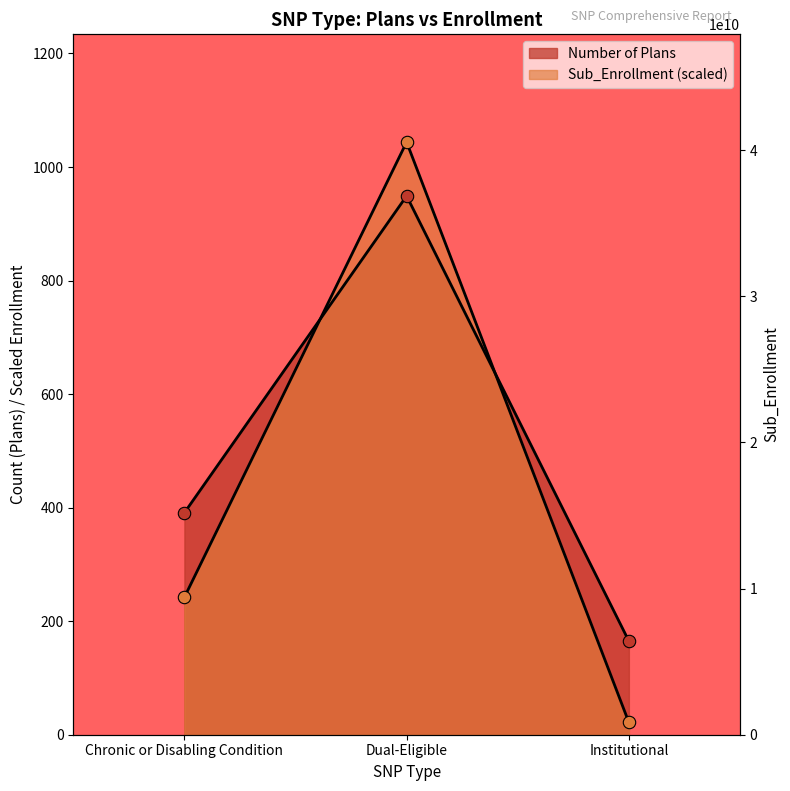

Is the value of Number of Plans at Institutional greater than the value of Sub_Enrollment at Institutional?

Yes